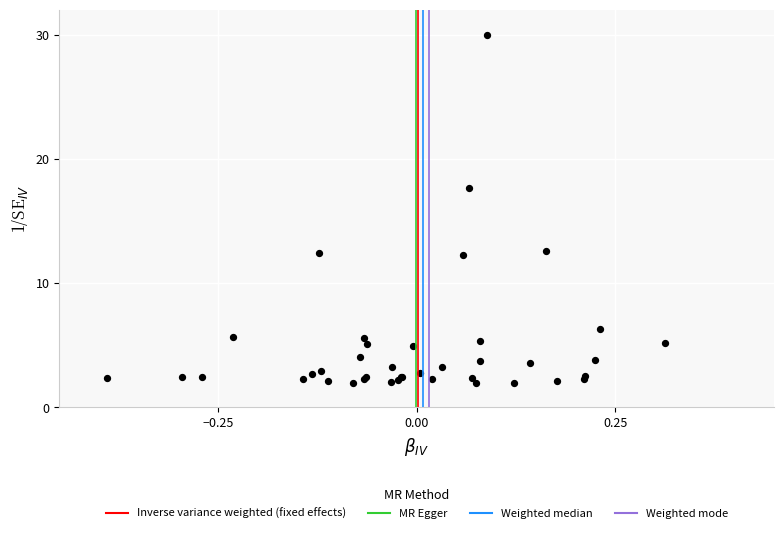

What Y value in the scatter plot is closest to 16?

17.7